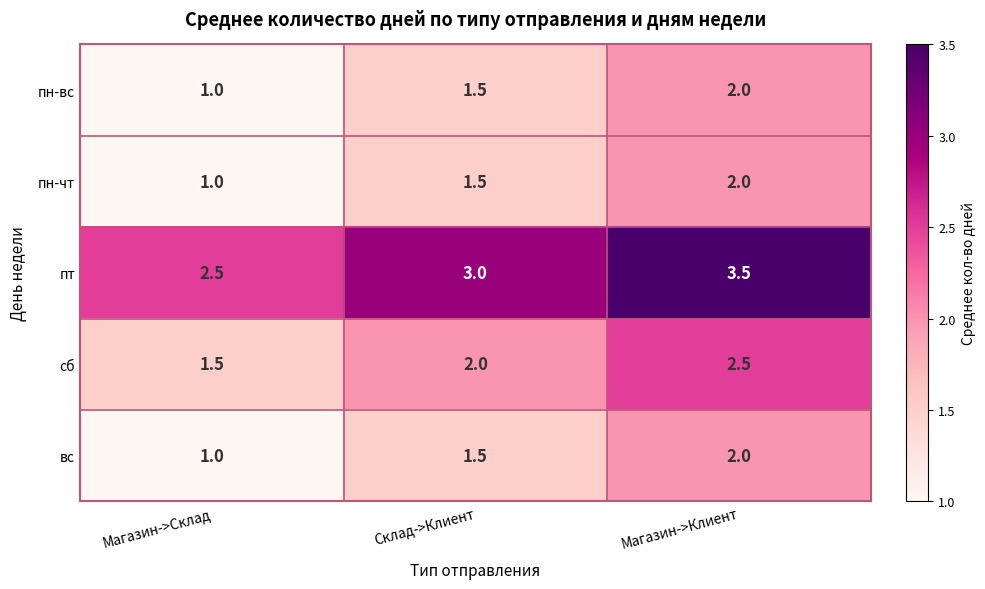

List the labels in order of пн-вс value, smallest first.

Магазин->Склад, Склад->Клиент, Магазин->Клиент